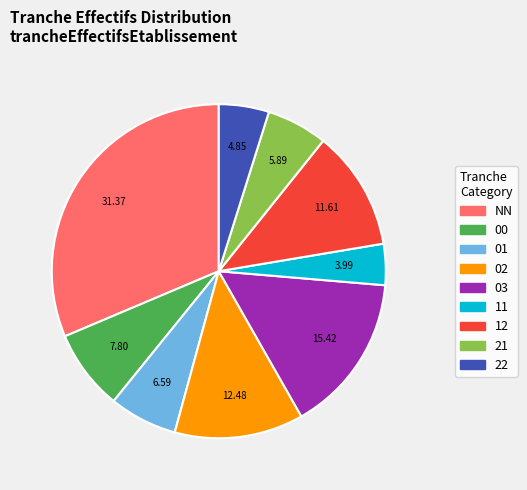

Rank the categories by value from lowest to highest.

11, 22, 21, 01, 00, 12, 02, 03, NN